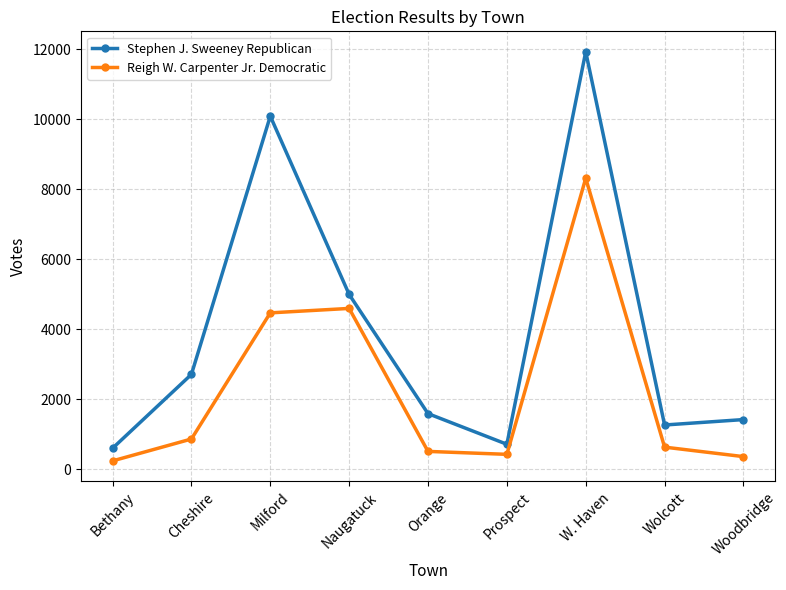

What is the sum of the Stephen J. Sweeney Republican values at Milford and Naugatuck?

15075